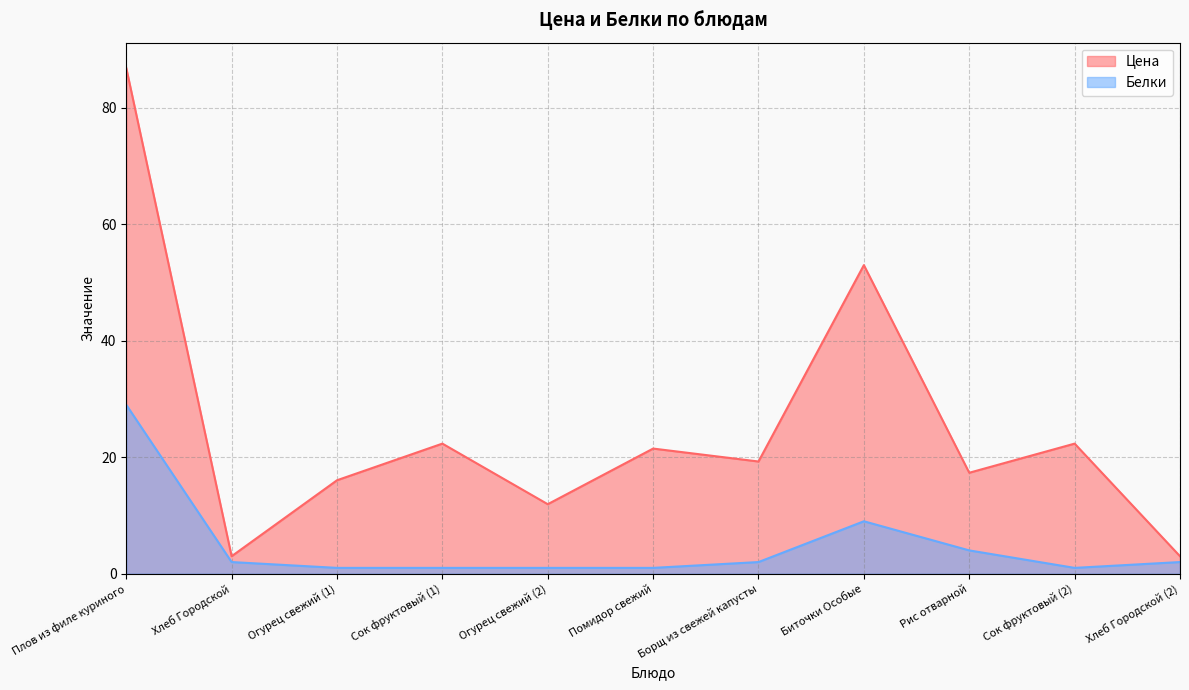

Between Помидор свежий and Сок фруктовый (2), which series saw the biggest shift?

Цена